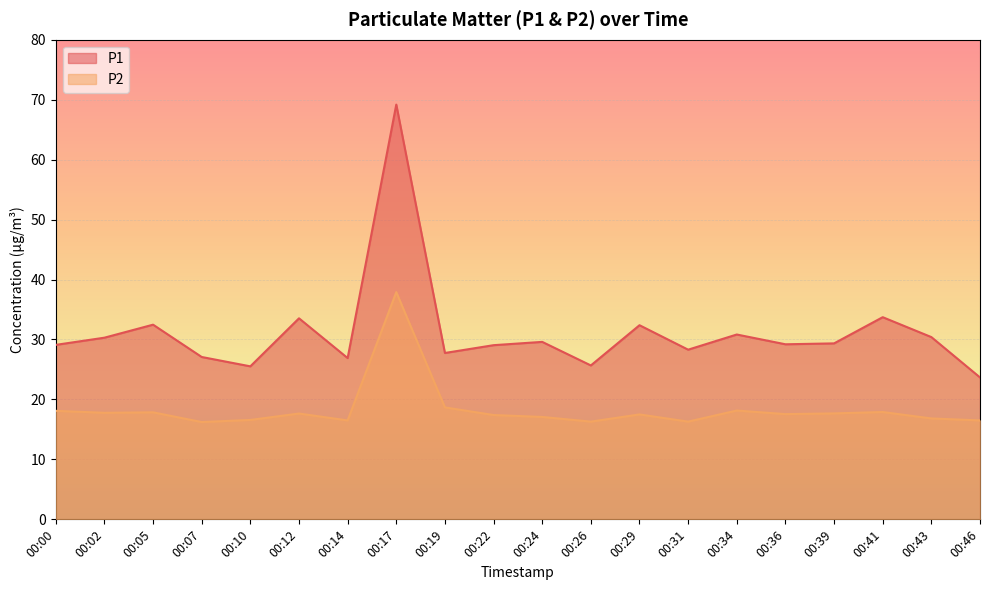

Reading right to left, list all the values displayed in this chart.

P1: 00:46=23.7	00:43=30.4	00:41=33.7	00:39=29.4	00:36=29.2	00:34=30.8	00:31=28.3	00:29=32.4	00:26=25.7	00:24=29.6	00:22=29.1	00:19=27.8	00:17=69.2	00:14=26.9	00:12=33.5	00:10=25.5	00:07=27.1	00:05=32.5	00:02=30.3	00:00=29.1
P2: 00:46=16.5	00:43=16.8	00:41=17.9	00:39=17.7	00:36=17.6	00:34=18.1	00:31=16.3	00:29=17.5	00:26=16.3	00:24=17.1	00:22=17.4	00:19=18.7	00:17=37.9	00:14=16.5	00:12=17.6	00:10=16.6	00:07=16.2	00:05=17.9	00:02=17.8	00:00=18.1